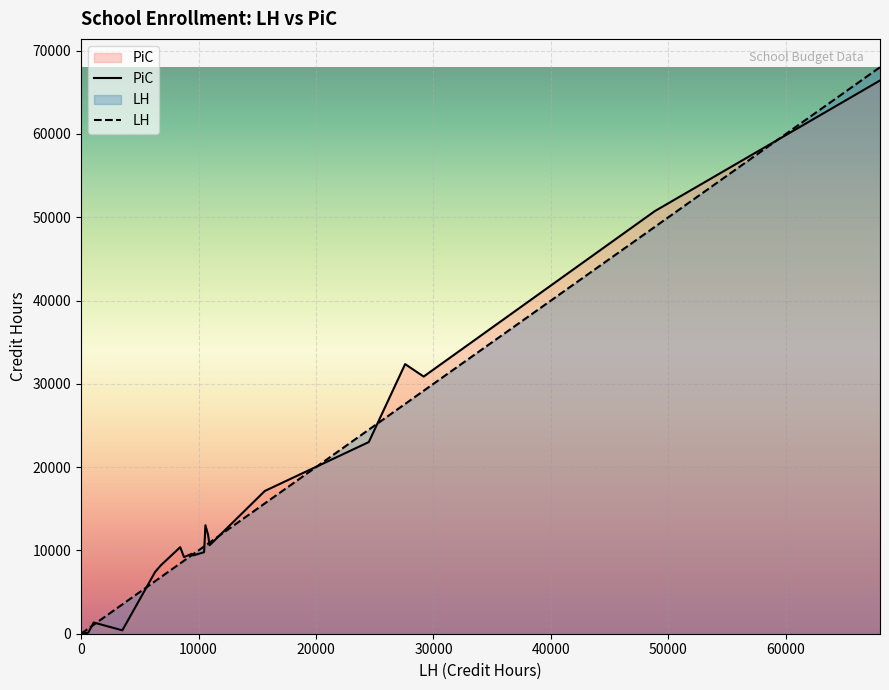

Which series has the widest spread of values?

LH